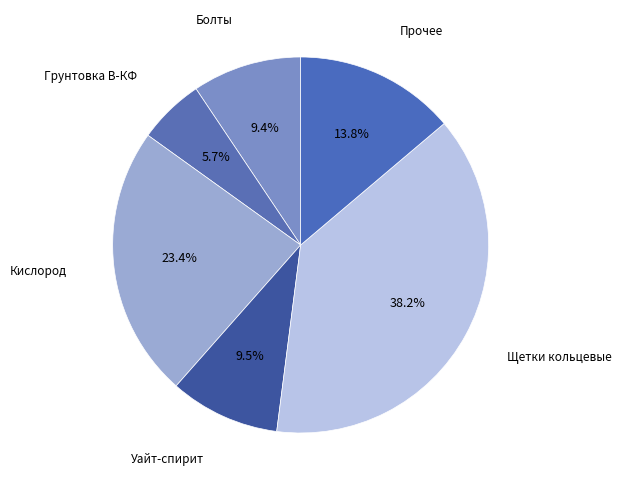

How much of the chart is everything except Щетки кольцевые?

61.8%